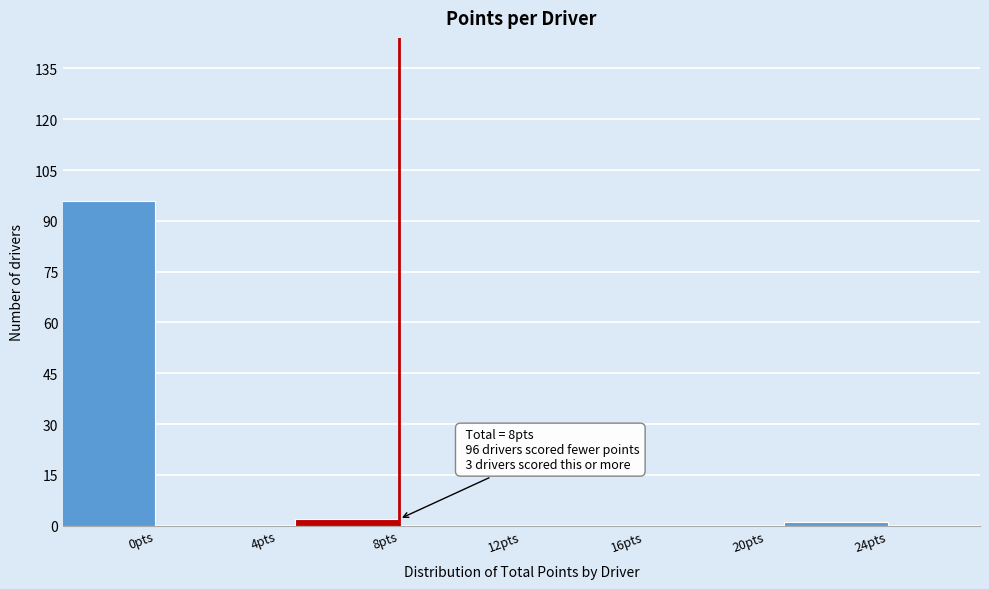

Reading left to right, what are all the values shown in this chart?

0pts=96	4pts=0	8pts=2	12pts=0	16pts=0	20pts=0	24pts=1